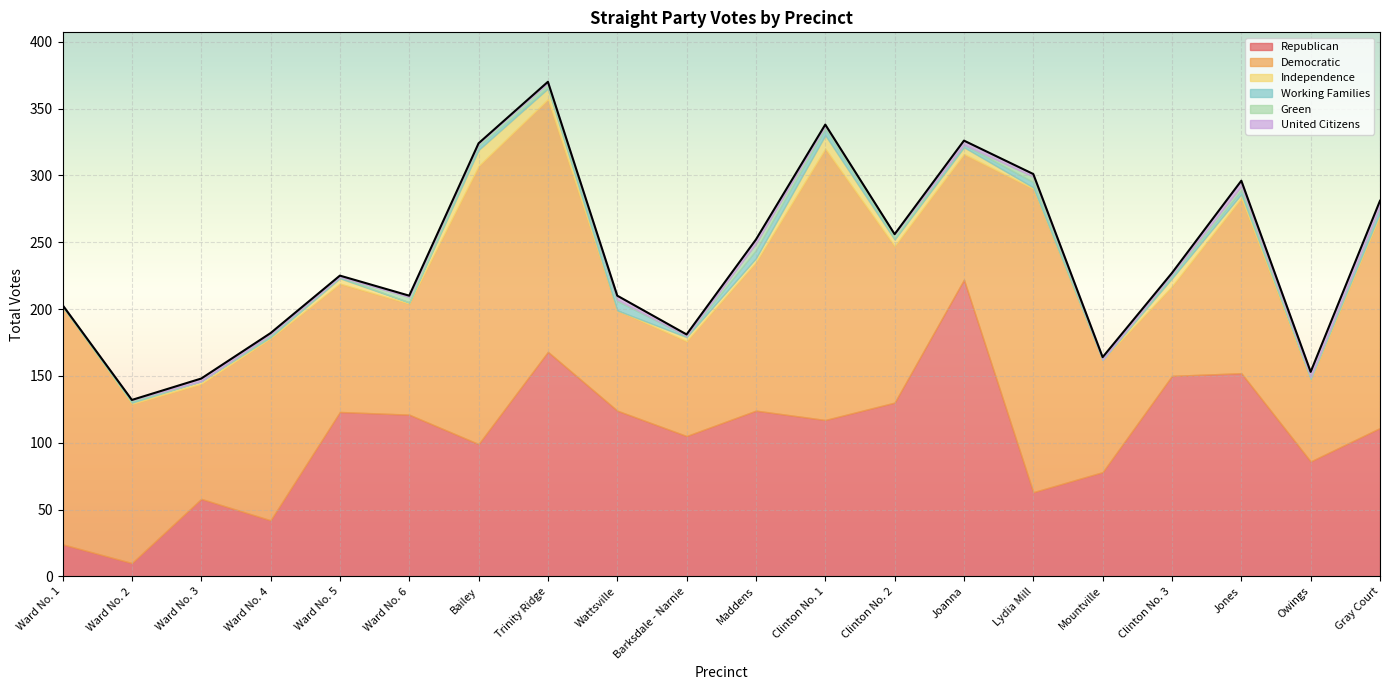

What position from the left is Barksdale - Narnie?

10